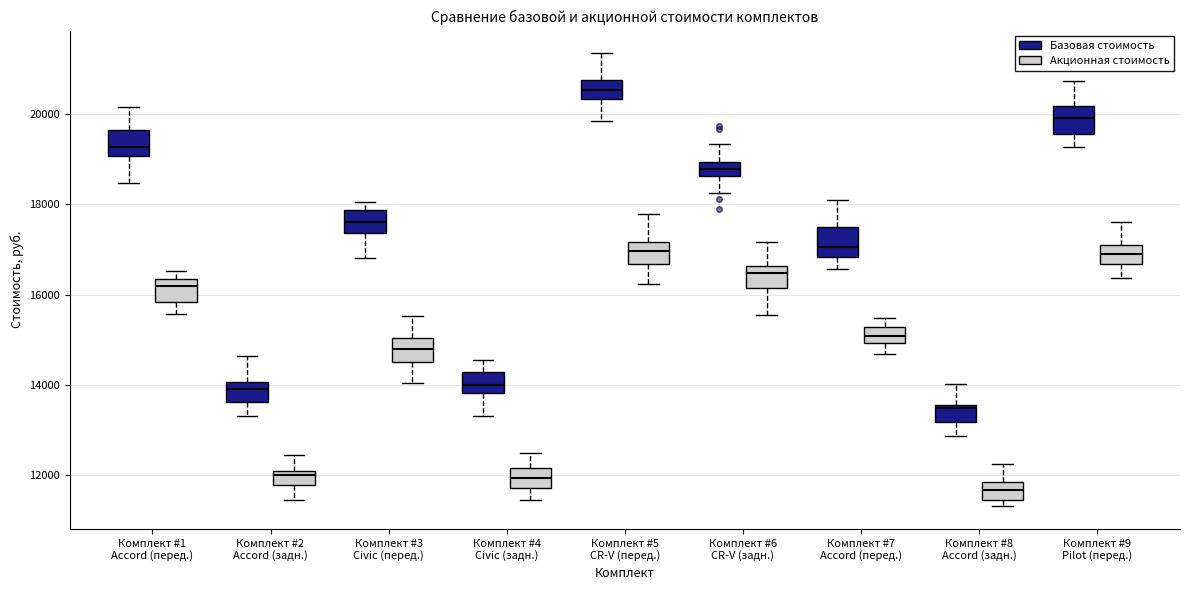

Reading left to right, transcribe this box plot: for each box, give where its median line is, the range the box spans, and where its two whiskers end, as read against the y-axis. The values are not printed on the chart, so give them approximately, as read against the axis.

Комплект #1 Accord (перед.) (Базовая стоимость): median 19200, box 19000 to 19600, whiskers 18400 to 20200
Комплект #1 Accord (перед.) (Акционная стоимость): median 16200, box 15800 to 16400, whiskers 15600 to 16600
Комплект #2 Accord (задн.) (Базовая стоимость): median 14000 (inside the box), box 13600 to 14000, whiskers 13400 to 14600
Комплект #2 Accord (задн.) (Акционная стоимость): median 12000 (just below the box's upper edge), box 11800 to 12000, whiskers 11400 to 12400
Комплект #3 Civic (перед.) (Базовая стоимость): median 17600, box 17400 to 17800, whiskers 16800 to 18000
Комплект #3 Civic (перед.) (Акционная стоимость): median 14800, box 14600 to 15000, whiskers 14000 to 15600
Комплект #4 Civic (задн.) (Базовая стоимость): median 14000, box 13800 to 14200, whiskers 13200 to 14600
Комплект #4 Civic (задн.) (Акционная стоимость): median 12000, box 11600 to 12200, whiskers 11400 to 12400
Комплект #5 CR-V (перед.) (Базовая стоимость): median 20600, box 20400 to 20800, whiskers 19800 to 21400
Комплект #5 CR-V (перед.) (Акционная стоимость): median 17000, box 16600 to 17200, whiskers 16200 to 17800
Комплект #6 CR-V (задн.) (Базовая стоимость): median 18800, box 18600 to 19000, whiskers 18200 to 19400
Комплект #6 CR-V (задн.) (Акционная стоимость): median 16400, box 16200 to 16600, whiskers 15600 to 17200
Комплект #7 Accord (перед.) (Базовая стоимость): median 17000, box 16800 to 17600, whiskers 16600 to 18000
Комплект #7 Accord (перед.) (Акционная стоимость): median 15000 (inside the box), box 15000 to 15200, whiskers 14600 to 15400
Комплект #8 Accord (задн.) (Базовая стоимость): median 13400, box 13200 to 13600, whiskers 12800 to 14000
Комплект #8 Accord (задн.) (Акционная стоимость): median 11600, box 11400 to 11800, whiskers 11200 to 12200
Комплект #9 Pilot (перед.) (Базовая стоимость): median 20000, box 19600 to 20200, whiskers 19200 to 20800
Комплект #9 Pilot (перед.) (Акционная стоимость): median 17000 (inside the box), box 16600 to 17000, whiskers 16400 to 17600